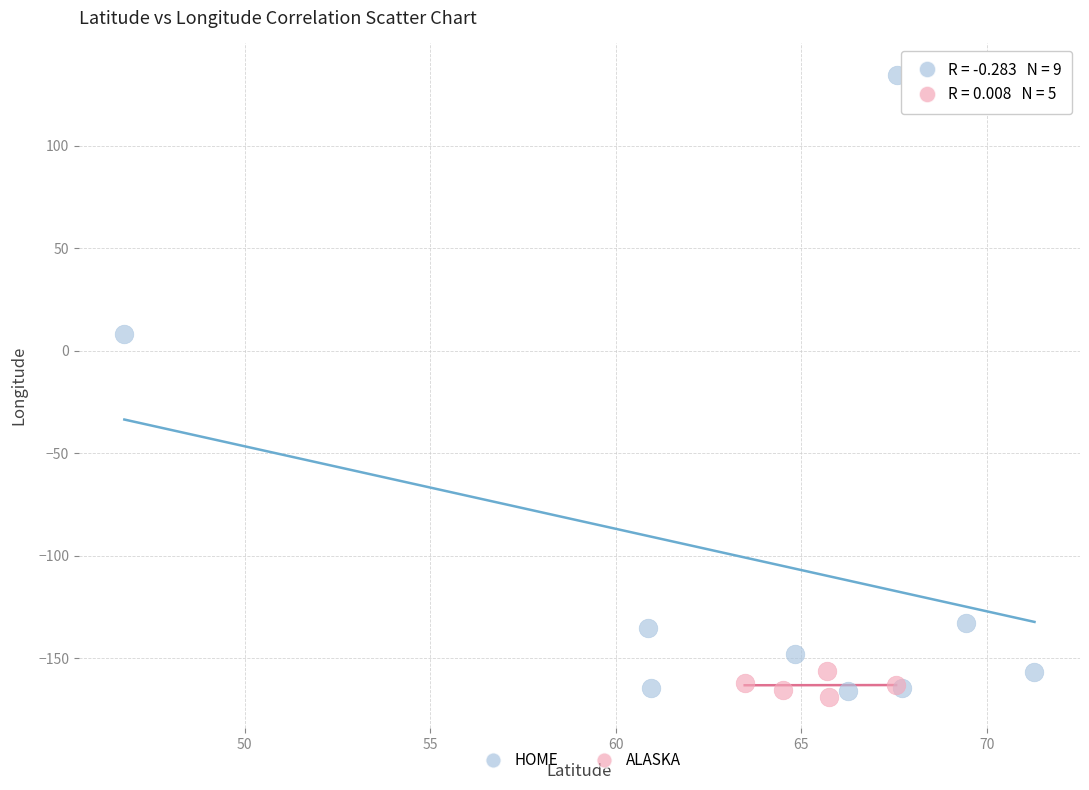

Which series has the largest Y range (max minus min)?

HOME